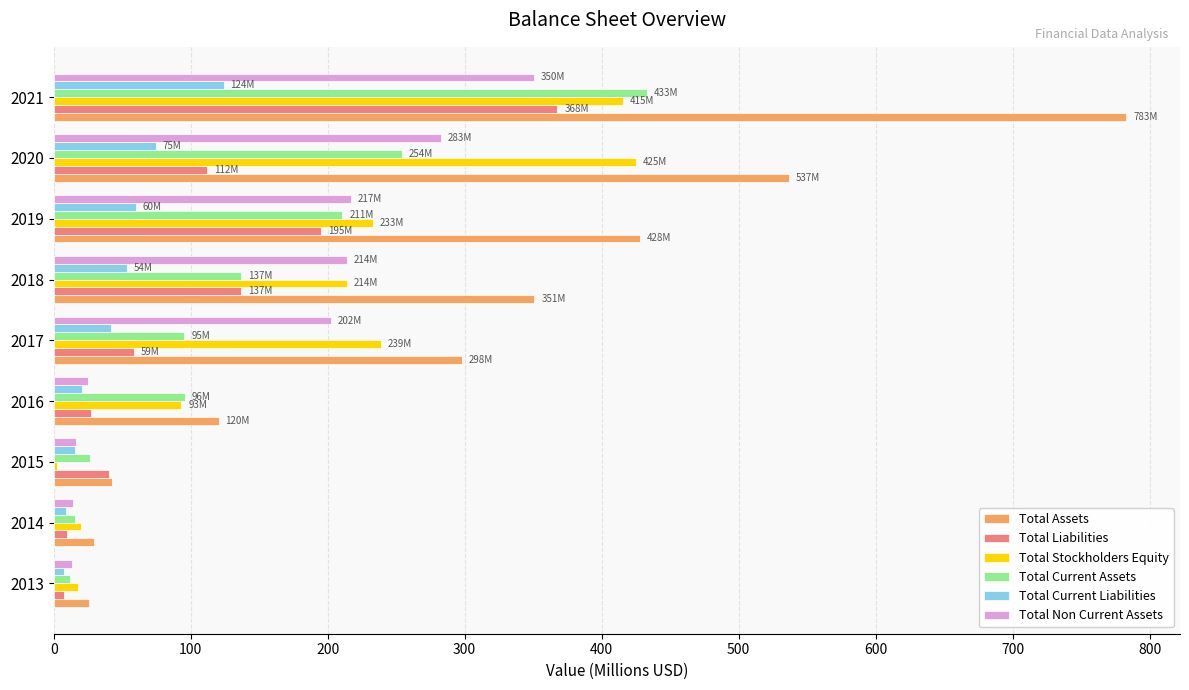

The Total Assets series shows 1291.6 at 2021. True or false?

False